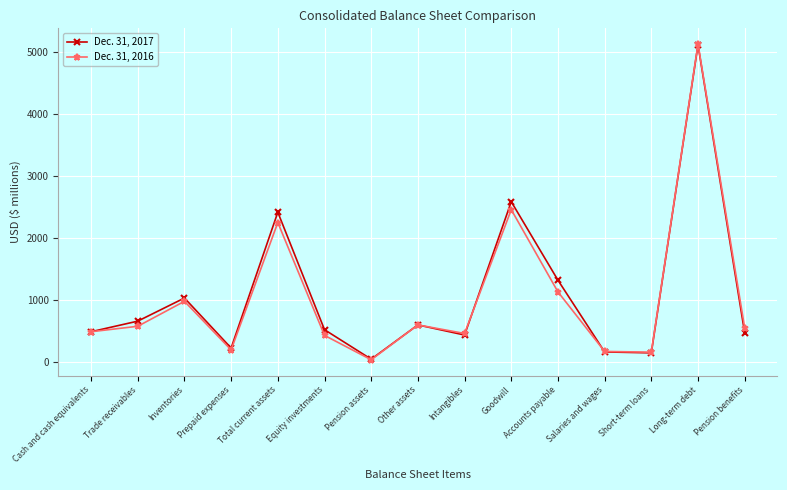

At which label does Dec. 31, 2016 reach its peak?

Long-term debt